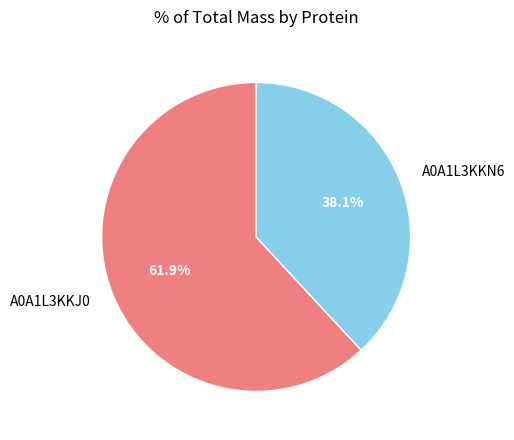

To the nearest percent, what is the combined percentage of A0A1L3KKN6 and A0A1L3KKJ0?

100%